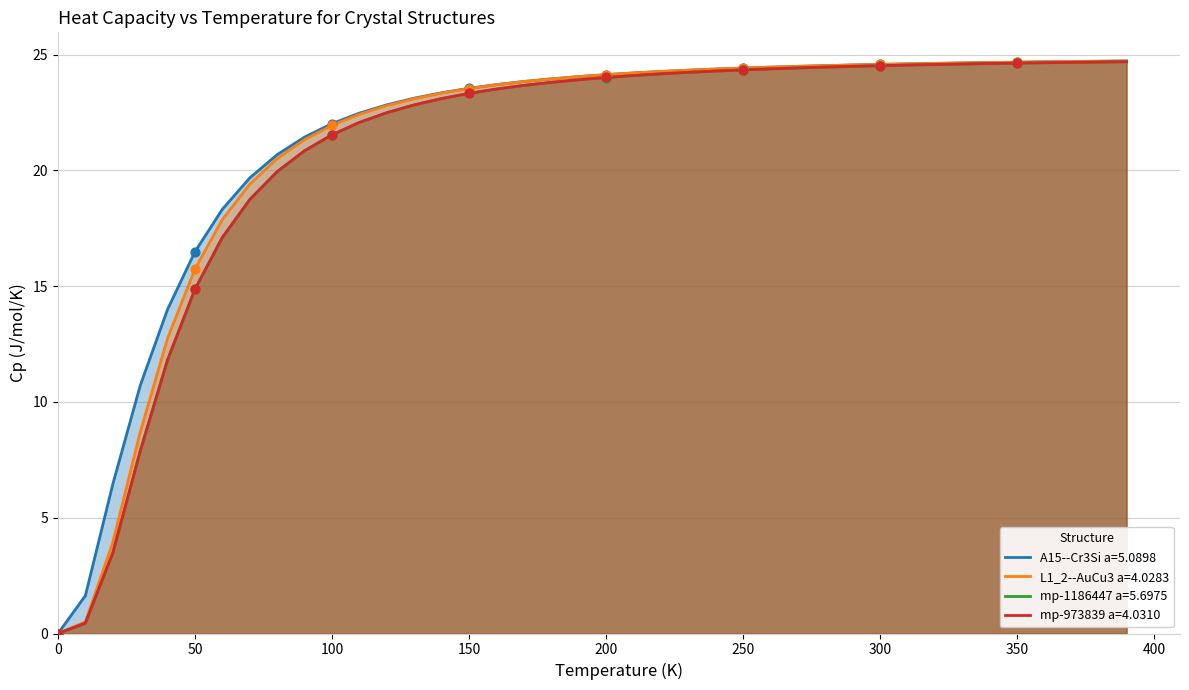

Which series has the largest Y range (max minus min)?

L1_2--AuCu3 a=4.0283